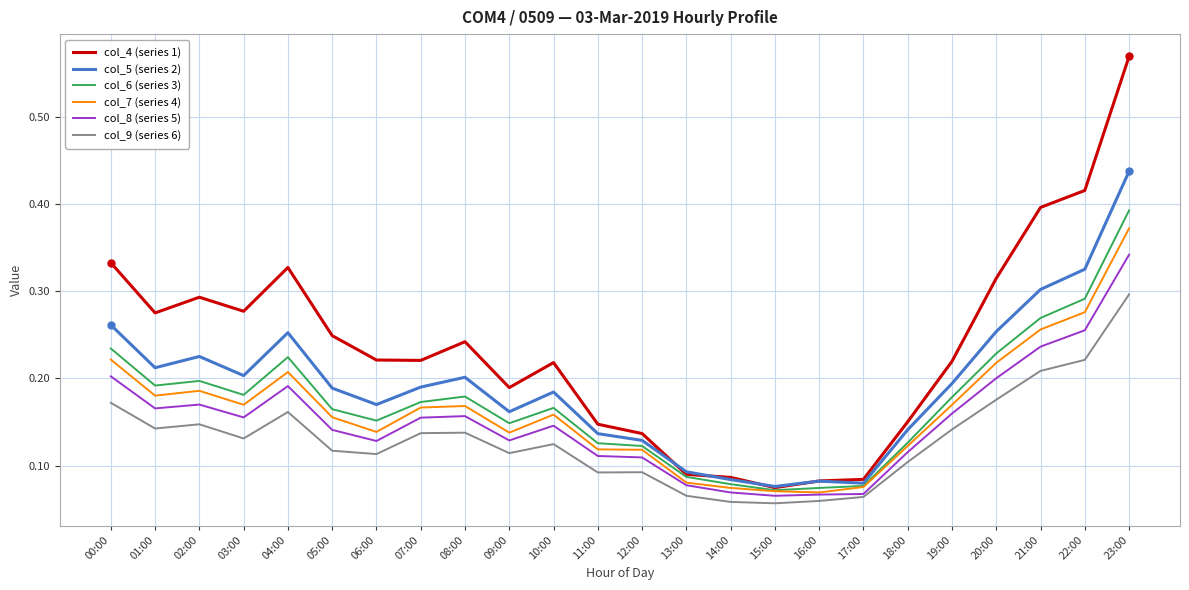

In col_7 (series 4), how many points are higher than both neighbors (excluding endpoints)?

4